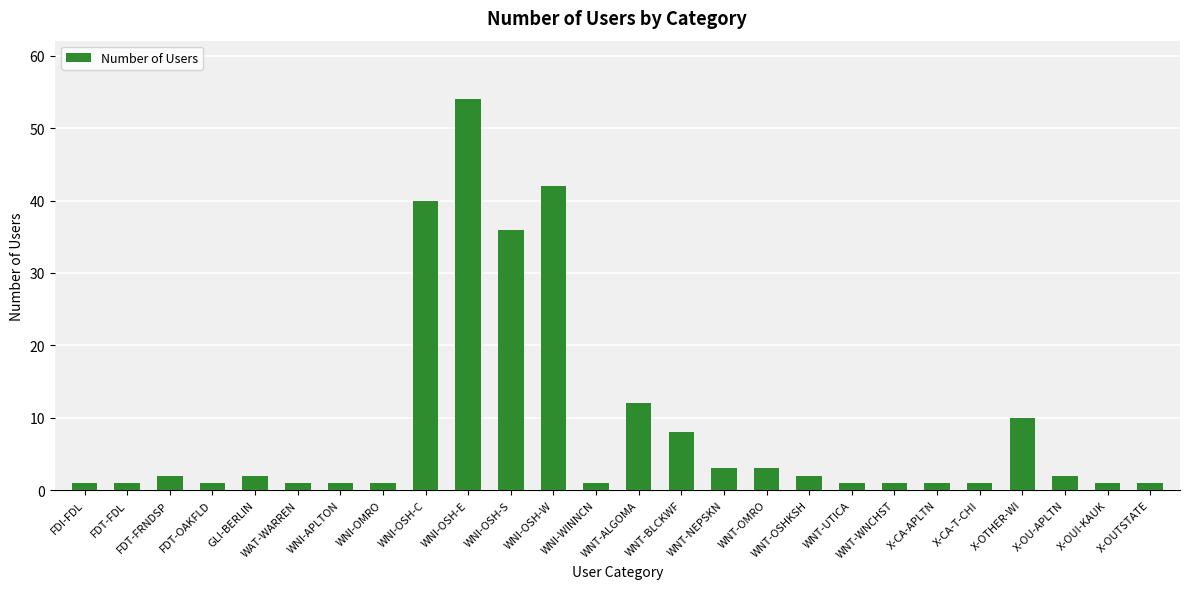

Reading left to right, transcribe all the data shown in this chart.

FDI-FDL=1	FDT-FDL=1	FDT-FRNDSP=2	FDT-OAKFLD=1	GLI-BERLIN=2	WAT-WARREN=1	WNI-APLTON=1	WNI-OMRO=1	WNI-OSH-C=40	WNI-OSH-E=54	WNI-OSH-S=36	WNI-OSH-W=42	WNI-WINNCN=1	WNT-ALGOMA=12	WNT-BLCKWF=8	WNT-NEPSKN=3	WNT-OMRO=3	WNT-OSHKSH=2	WNT-UTICA=1	WNT-WNCHST=1	X-CA-APLTN=1	X-CA-T-CHI=1	X-OTHER-WI=10	X-OU-APLTN=2	X-OUI-KAUK=1	X-OUTSTATE=1